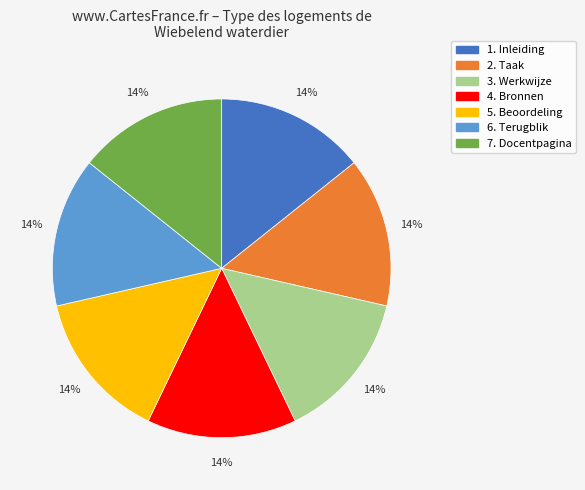

Is it true that 5. Beoordeling is 14% of the pie?

True